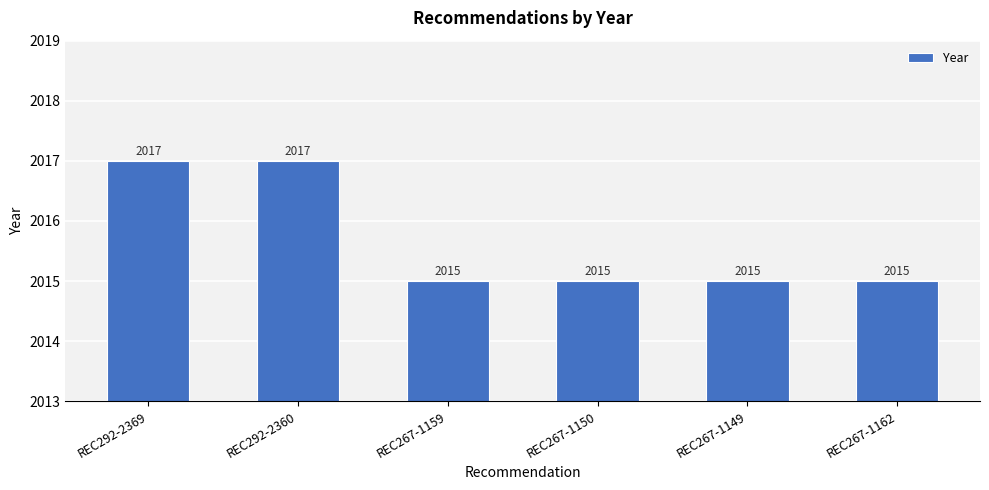

What is the label of the 2nd bar from the right?

REC267-1149